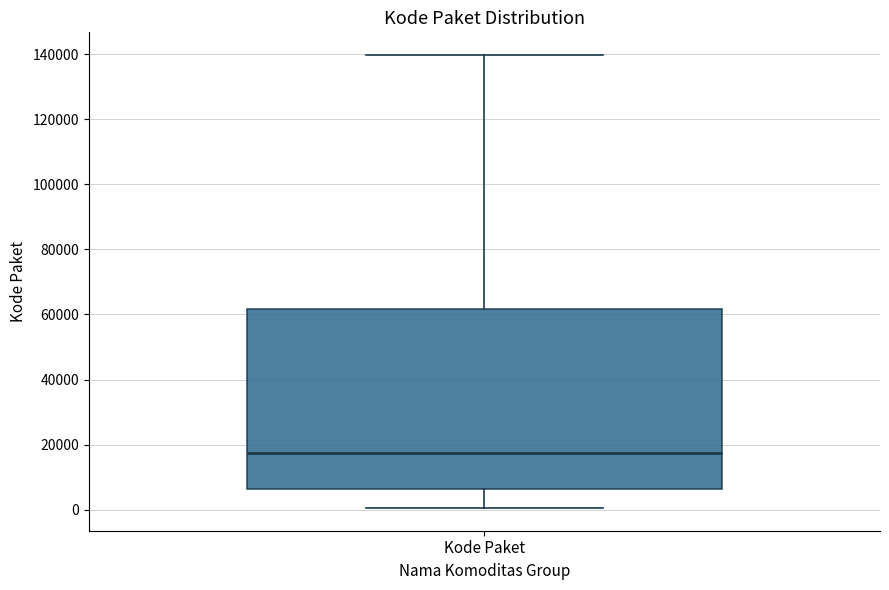

Transcribe this box plot: give where the median line is, the range the box spans, and where the two whiskers end, as read against the y-axis. The values are not printed on the chart, so give them approximately, as read against the axis.

median 18000, box 6000 to 62000, whiskers 0 to 140000